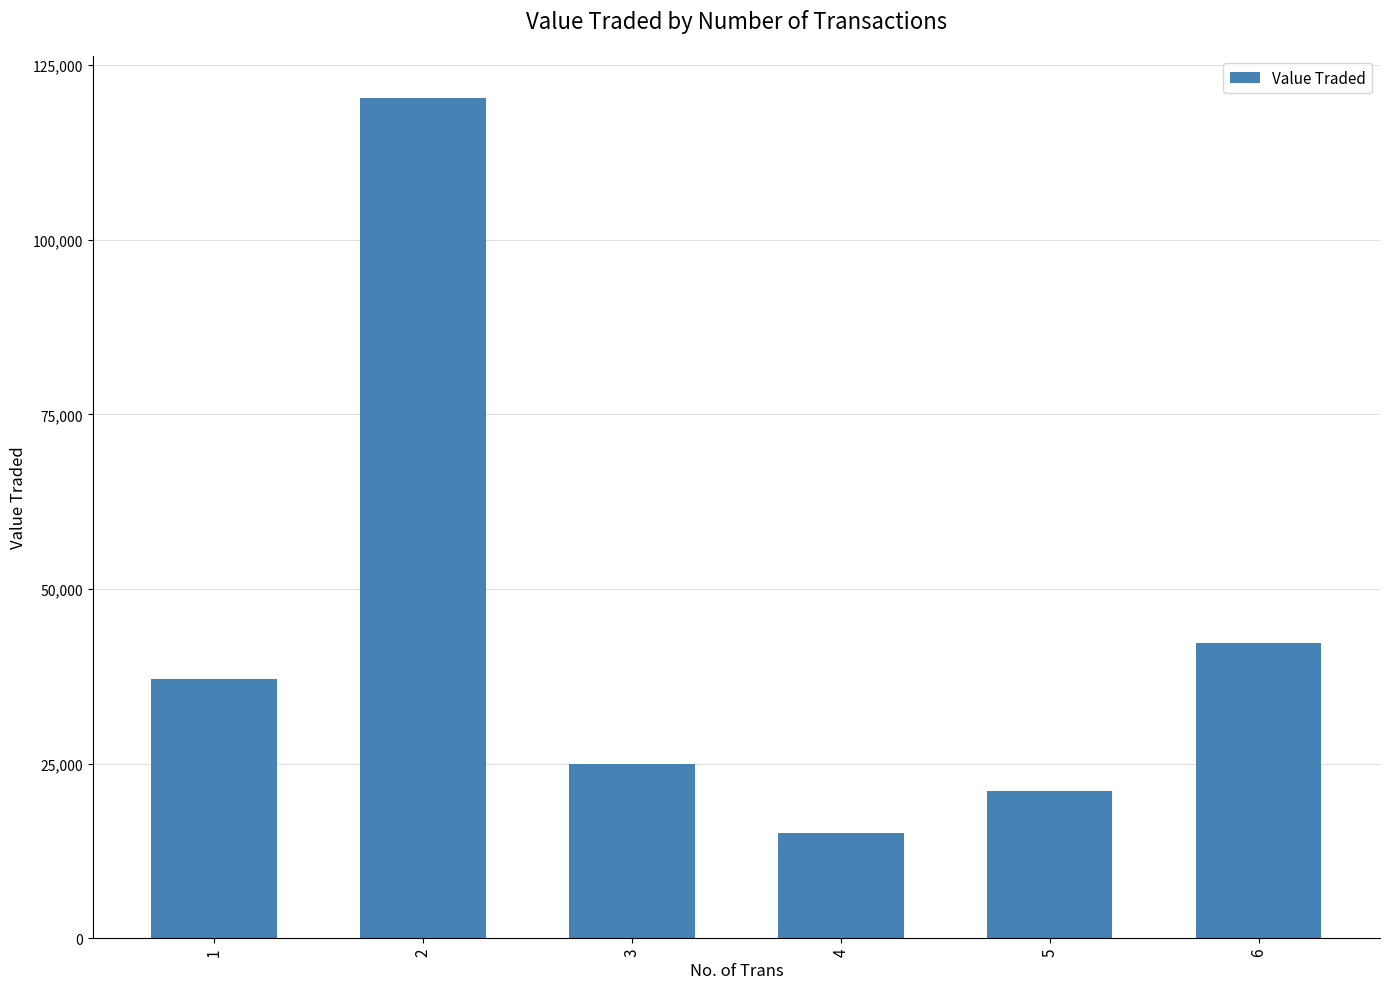

Reading left to right, extract all data points from this chart.

1=37173	2=120316	3=24999	4=15038	5=21120	6=42230